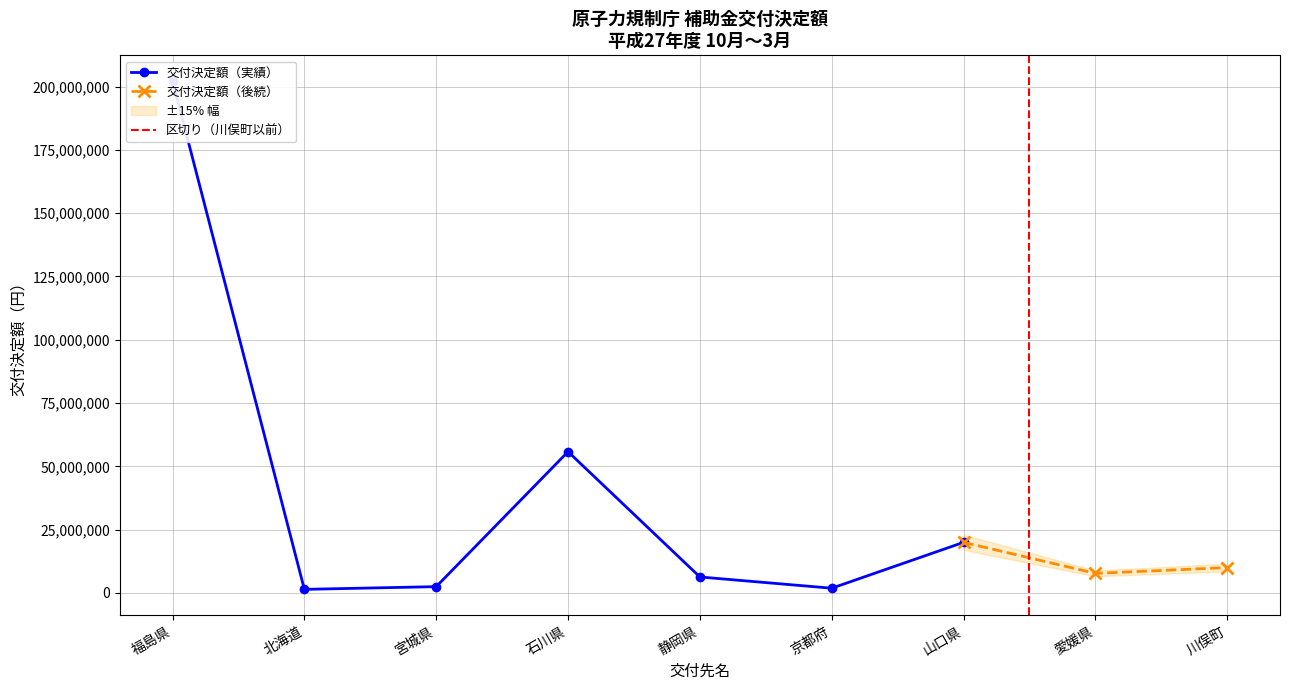

What is the smallest value displayed?

1432800